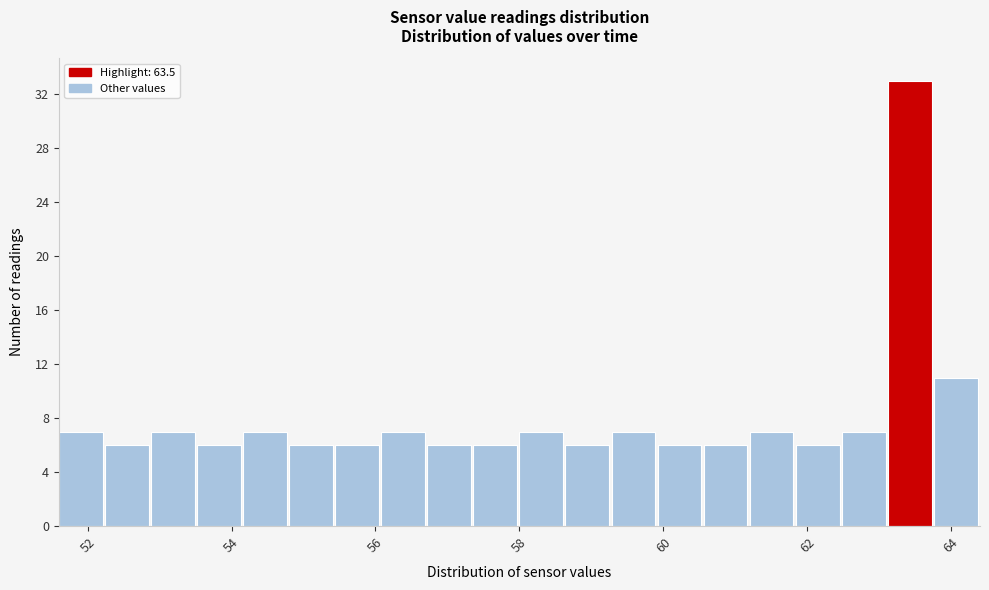

Read against the x-axis, roughly where is the centre of the tallest bar?

63.4